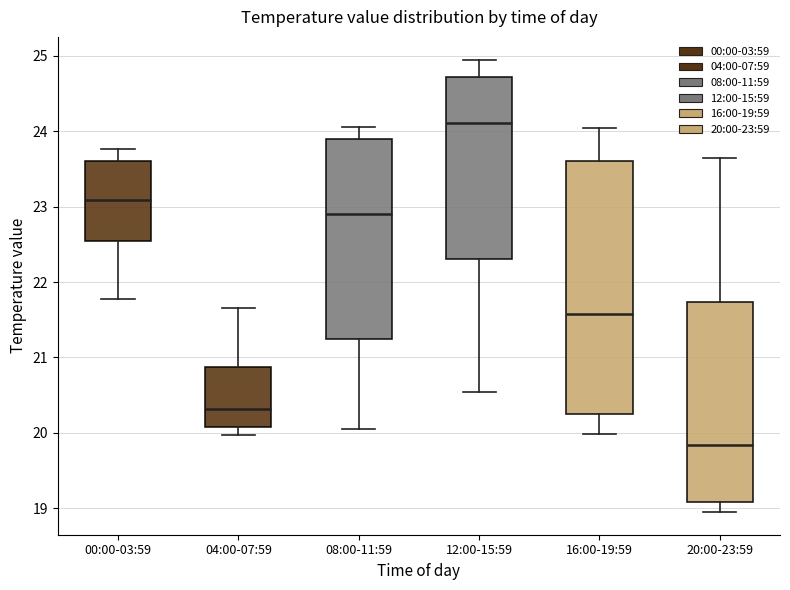

Reading left to right, read every box against the y-axis: the position of its median line, the range the box covers, and the ends of its whiskers. The values are not printed on the chart, so give them approximately, as read against the axis.

00:00-03:59: median 23.1, box 22.5 to 23.6, whiskers 21.8 to 23.8
04:00-07:59: median 20.3, box 20.1 to 20.9, whiskers 20.0 to 21.7
08:00-11:59: median 22.9, box 21.2 to 23.9, whiskers 20.1 to 24.1
12:00-15:59: median 24.1, box 22.3 to 24.7, whiskers 20.5 to 25.0
16:00-19:59: median 21.6, box 20.3 to 23.6, whiskers 20.0 to 24.0
20:00-23:59: median 19.8, box 19.1 to 21.7, whiskers 19.0 to 23.7